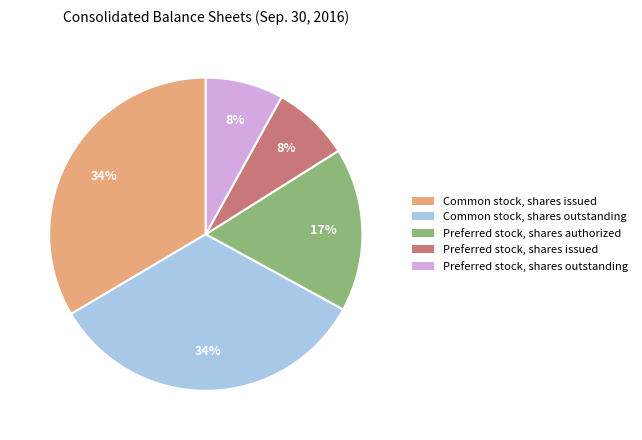

Is Common stock, shares outstanding the majority of the pie?

No